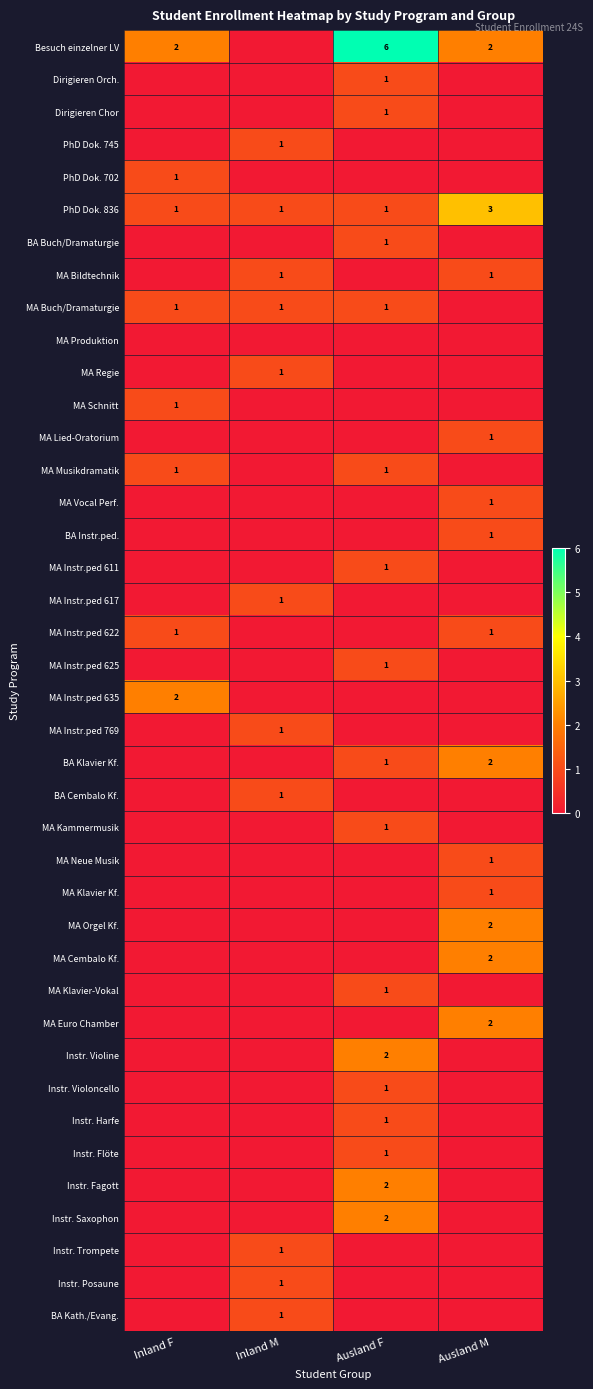

Which series has the largest total across all categories?

Besuch einzelner LV